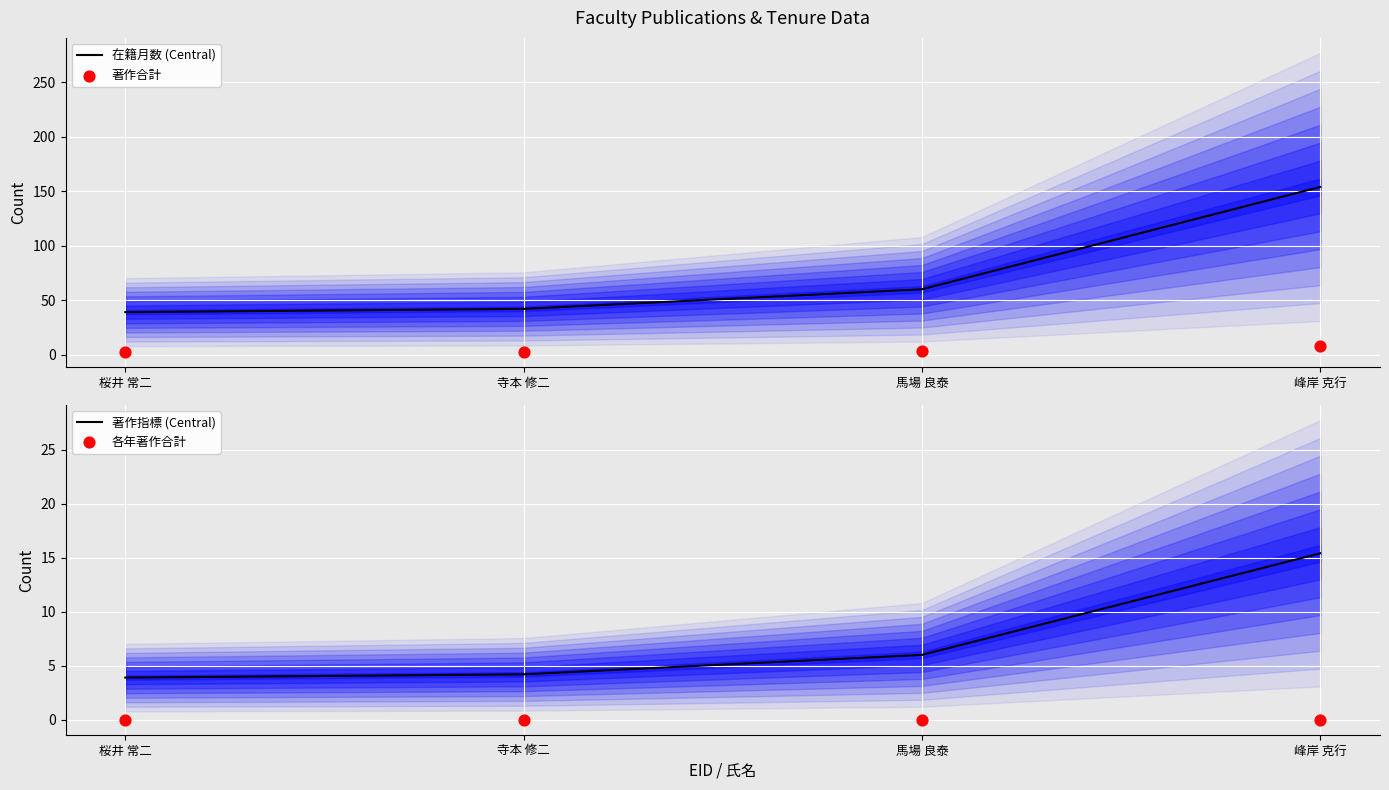

Is the value of 著作合計 at 寺本 修二 greater than the value of 著作指標 (Central) at 峰岸 克行?

No